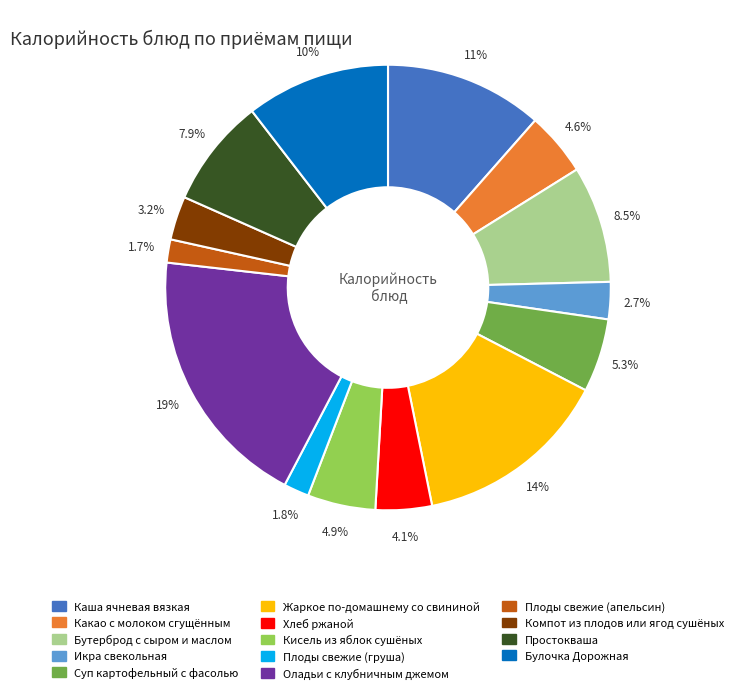

Is Плоды свежие (апельсин) the majority of the pie?

No